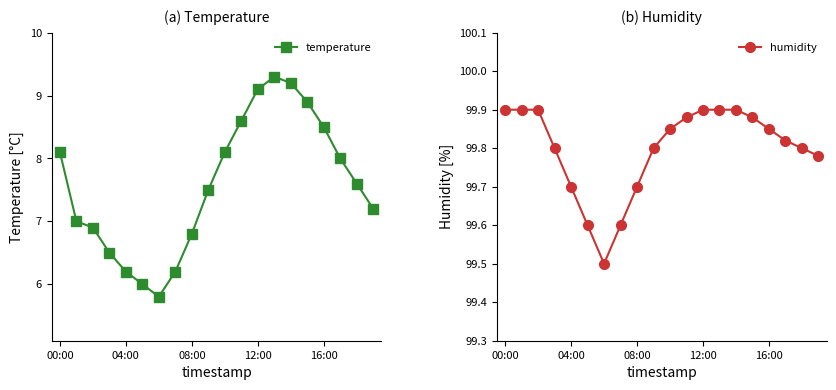

What is the maximum value shown in the chart?

99.9